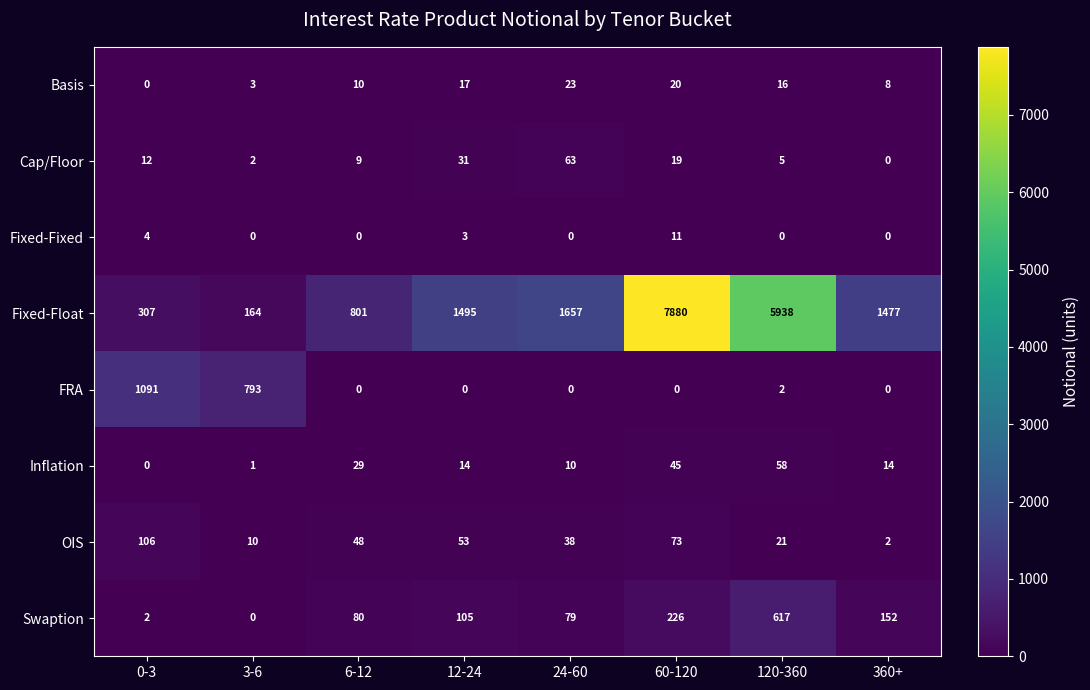

List the series in order of their peak value, lowest first.

Fixed-Fixed, Basis, Inflation, Cap/Floor, OIS, Swaption, FRA, Fixed-Float